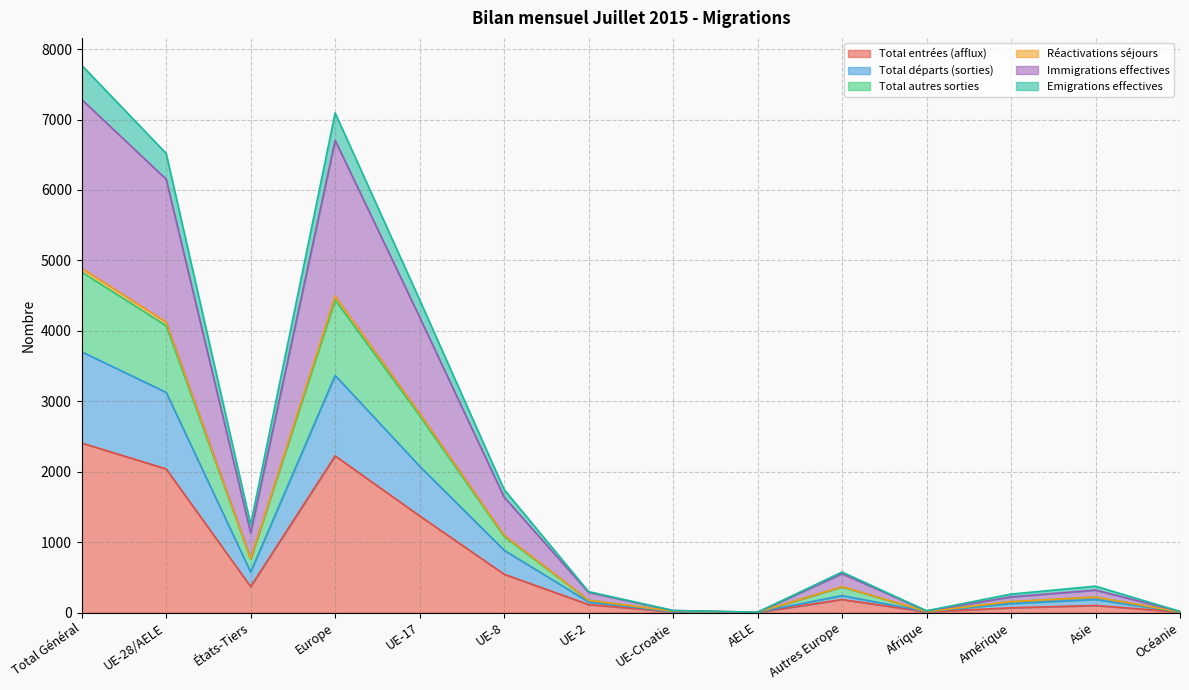

Which has a higher value, Afrique or UE-Croatie?

Afrique